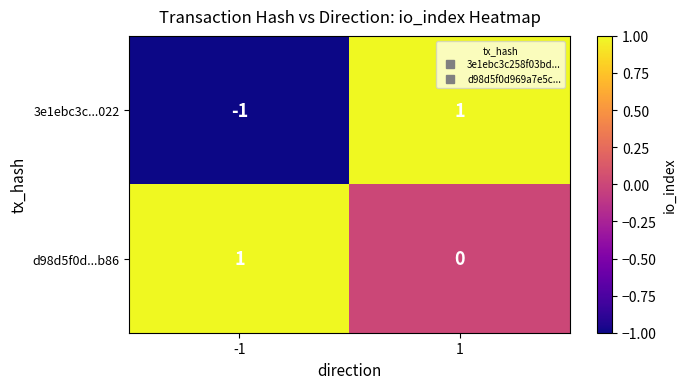

Between -1 and 1, which series saw the biggest shift?

3e1ebc3c...022